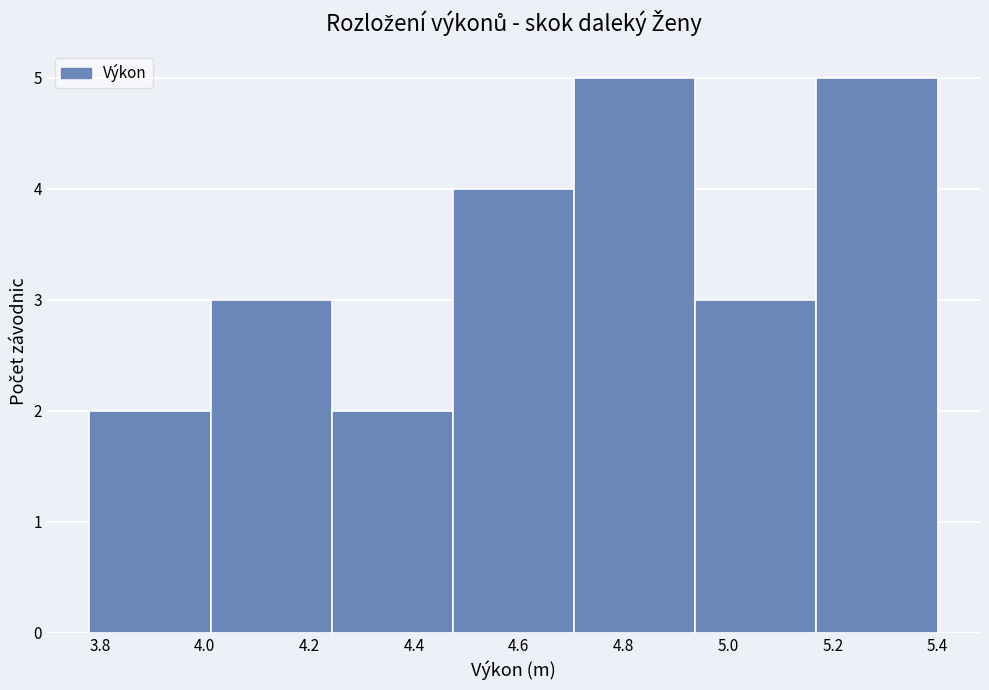

What is the height of the bar covering 3.78 to 4.02 on the x-axis? Neither the bar edges nor the heights are printed on the chart, so give them approximately, as read against the axes.

2